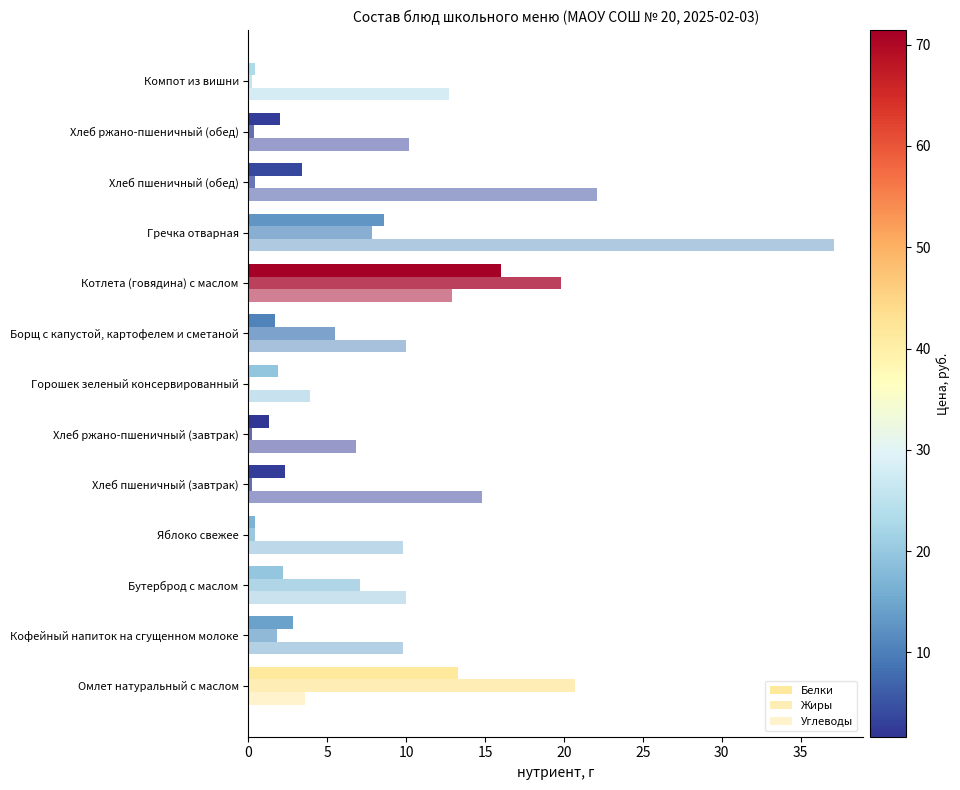

How many data points does each series have?

13